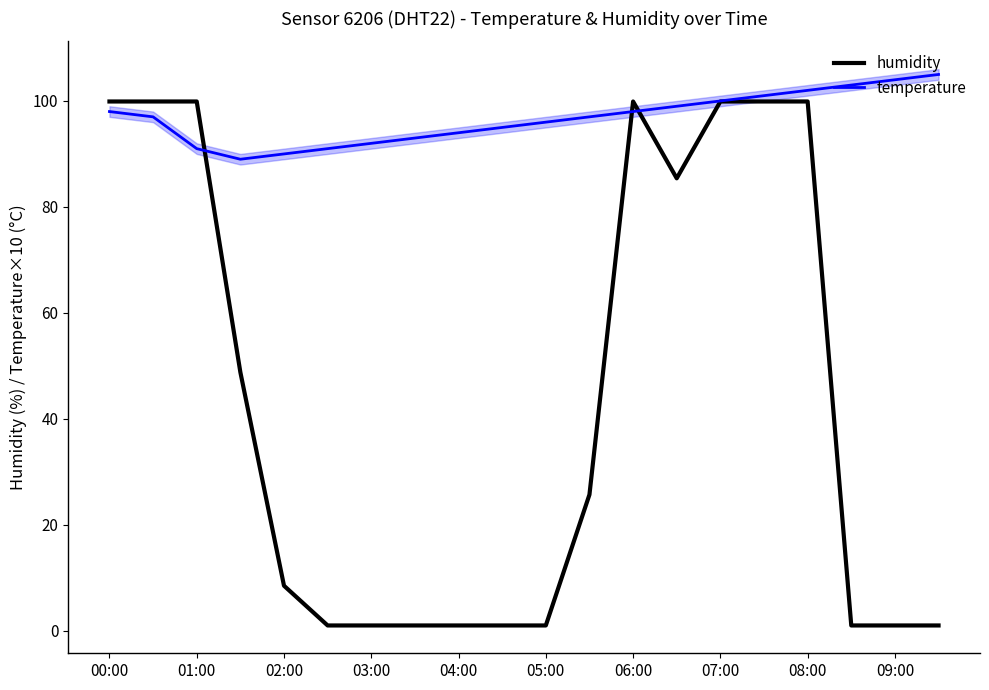

The humidity series shows 1.0 at 05:00. True or false?

True